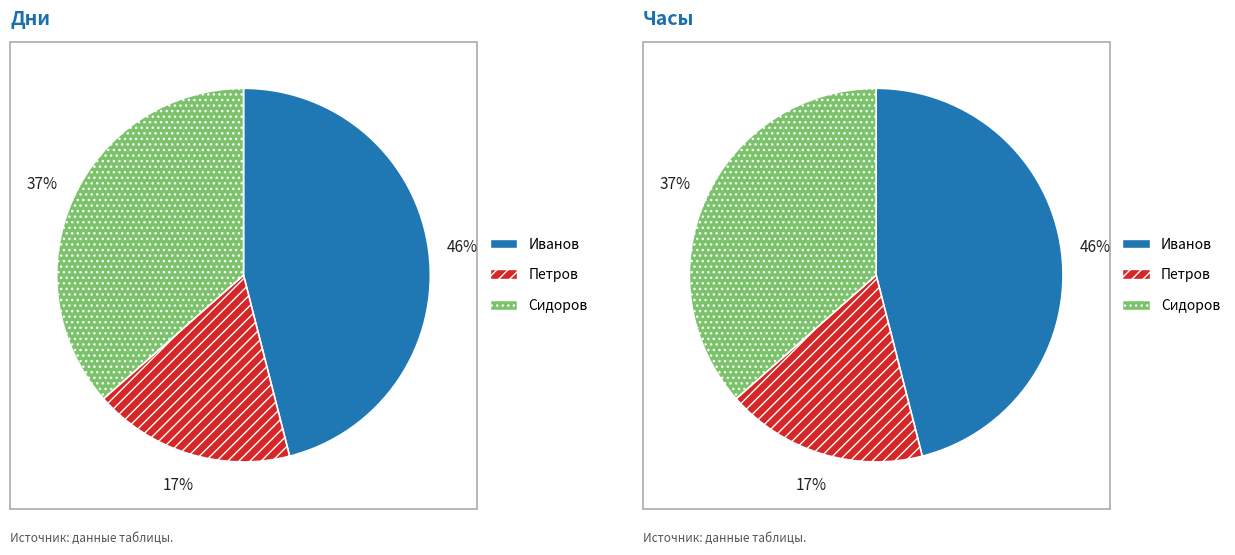

Which slice is the largest?

Иванов